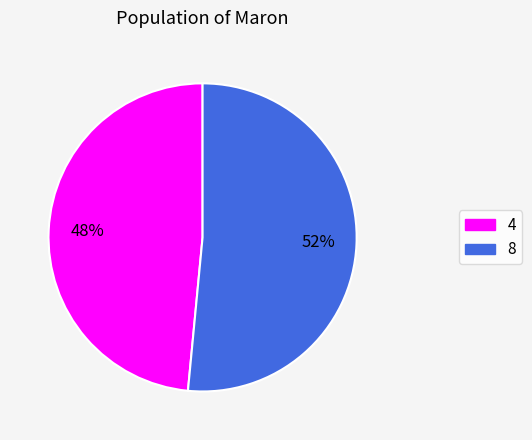

True or false: 4 accounts for 48% of the total.

True